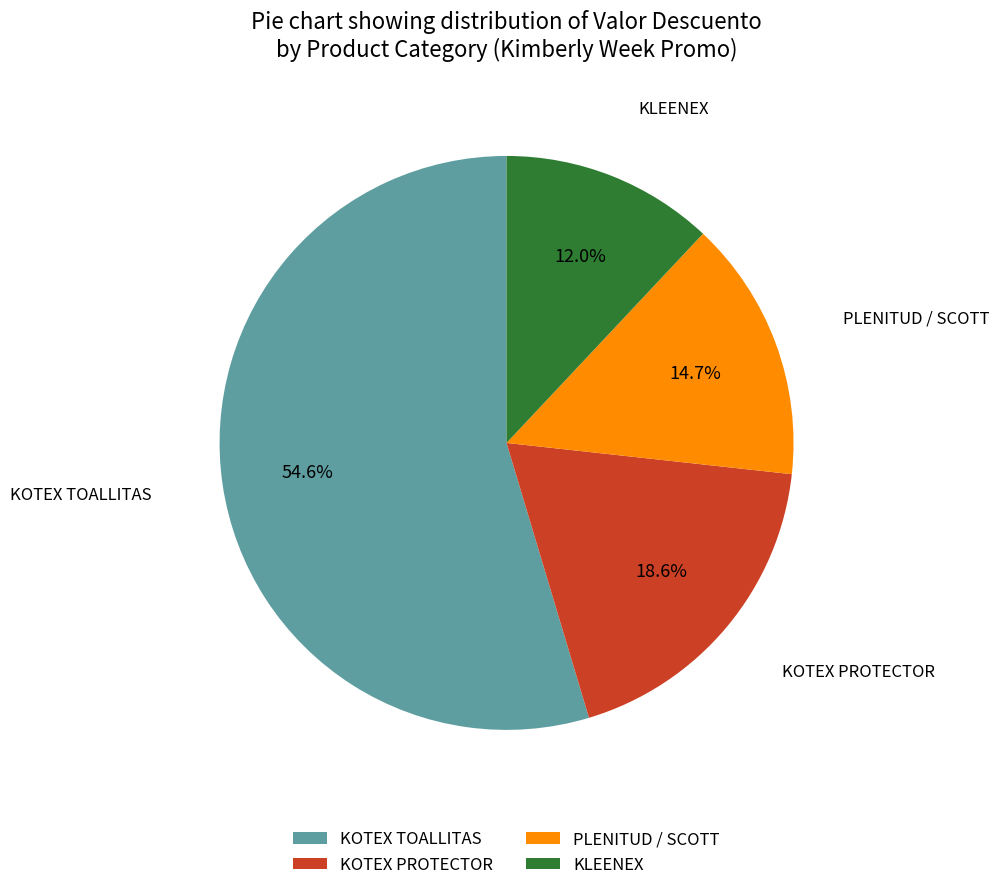

Between PLENITUD / SCOTT and KOTEX TOALLITAS, which is larger?

KOTEX TOALLITAS